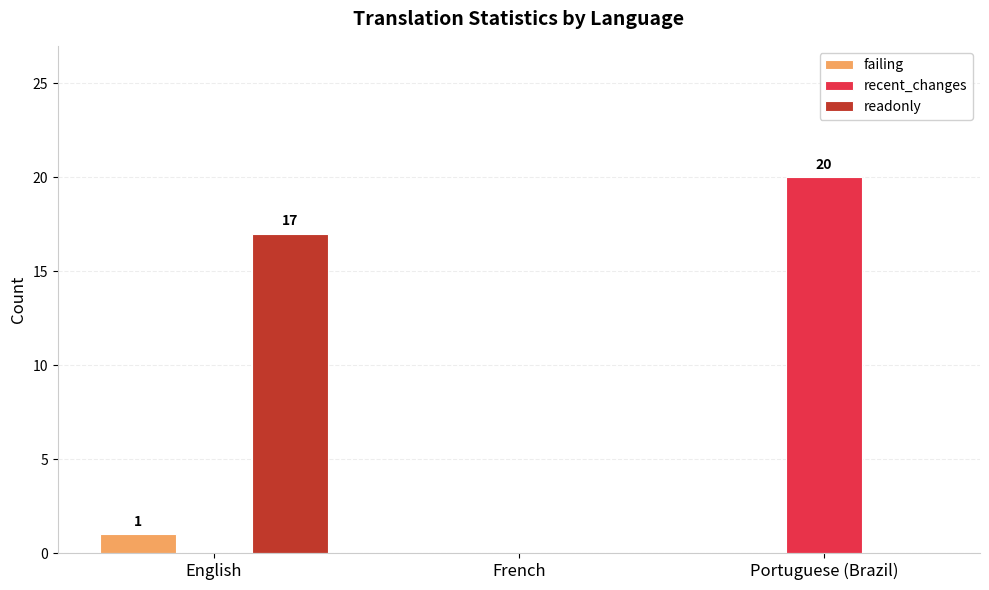

Which series changed the most between English and Portuguese (Brazil)?

recent_changes